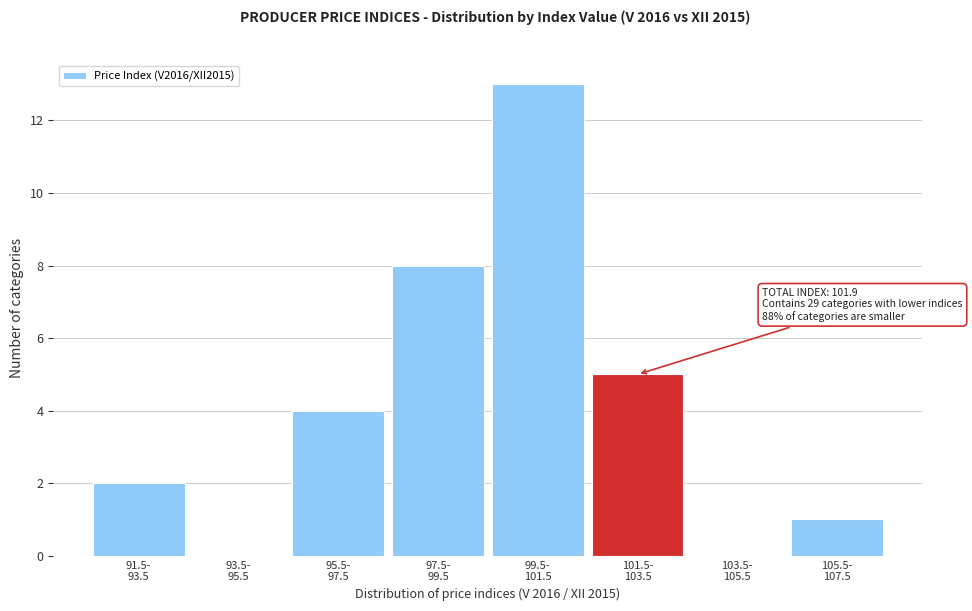

What is the maximum value shown in the chart?

13